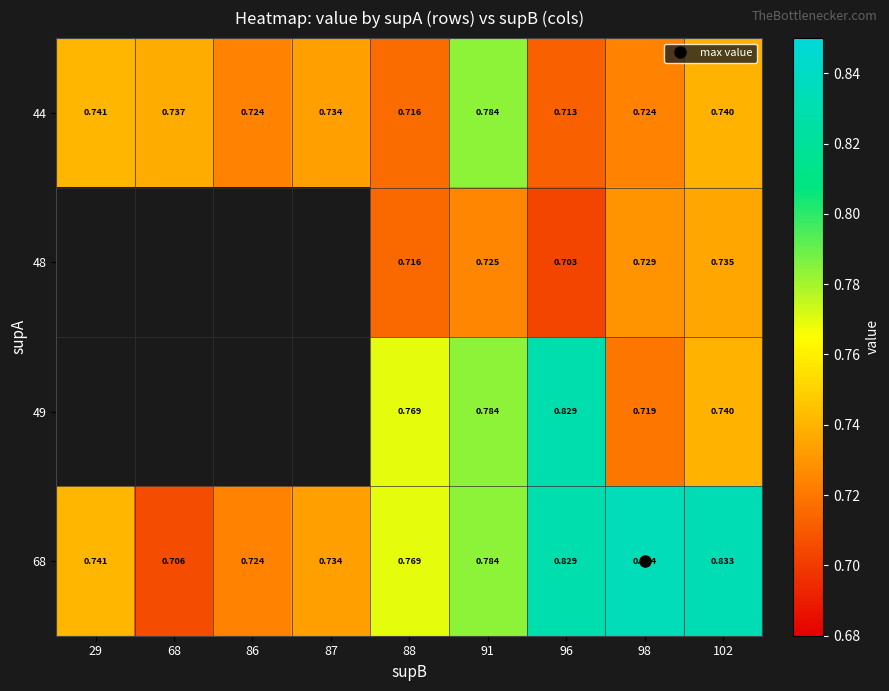

What is the average value of the 68 series?

0.8